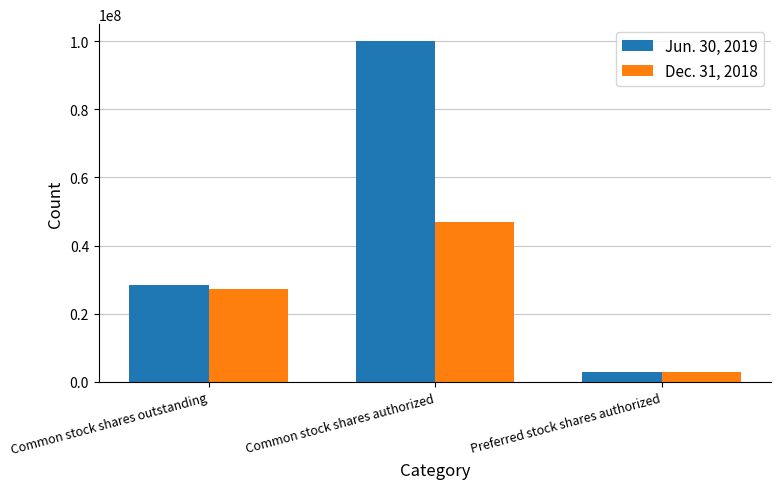

What is the label of the 1st bar from the left?

Common stock shares outstanding